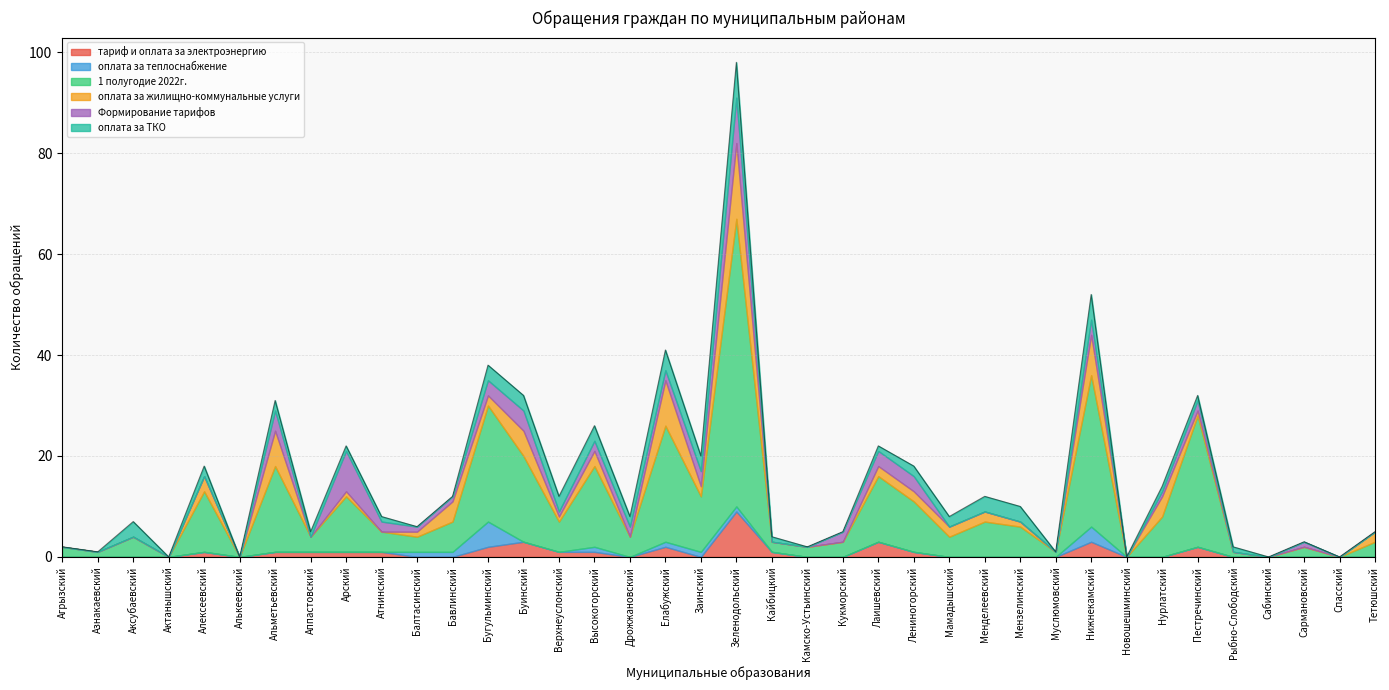

At which label does тариф и оплата за электроэнергию reach its peak?

Зеленодольский